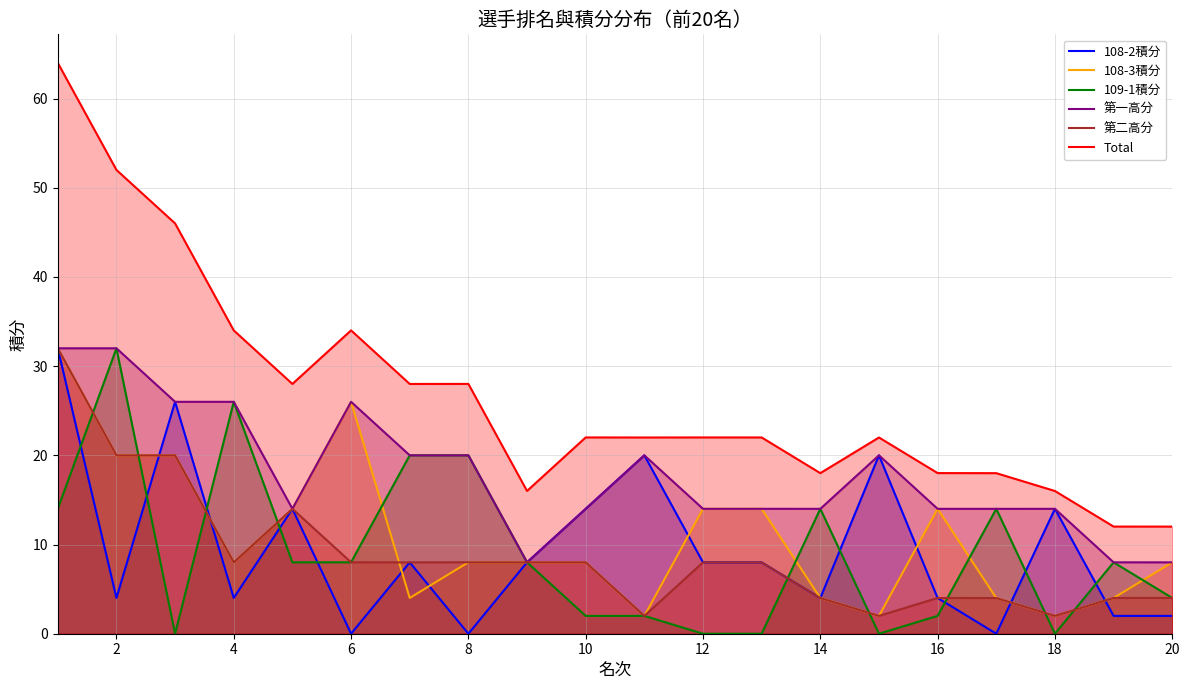

How many intersections are there between 108-2積分 and 108-3積分?

8